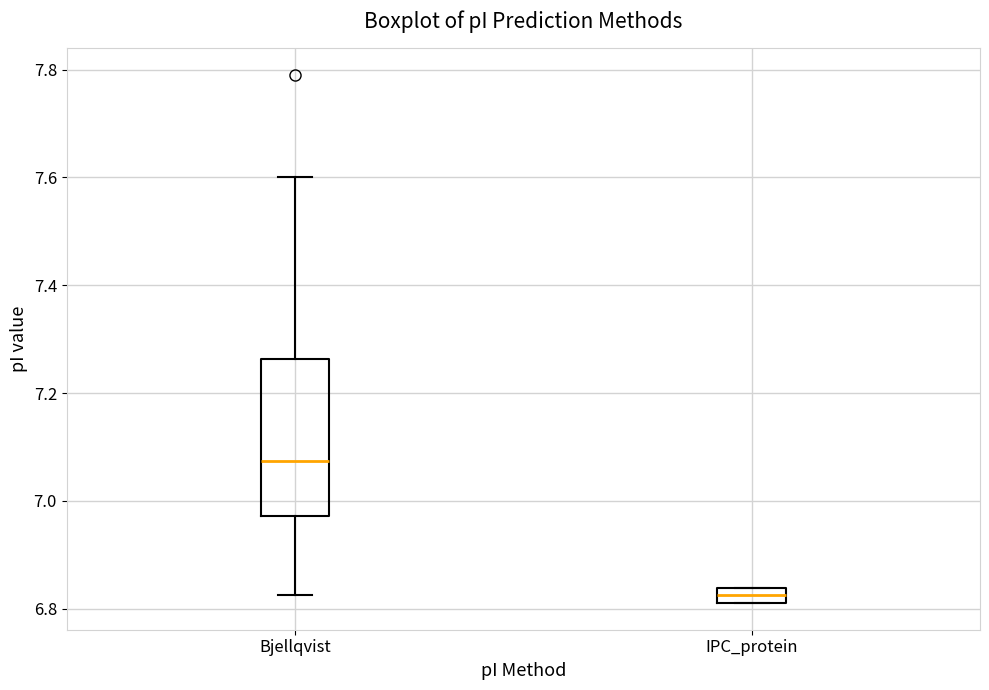

Which box has the lowest median line?

IPC_protein